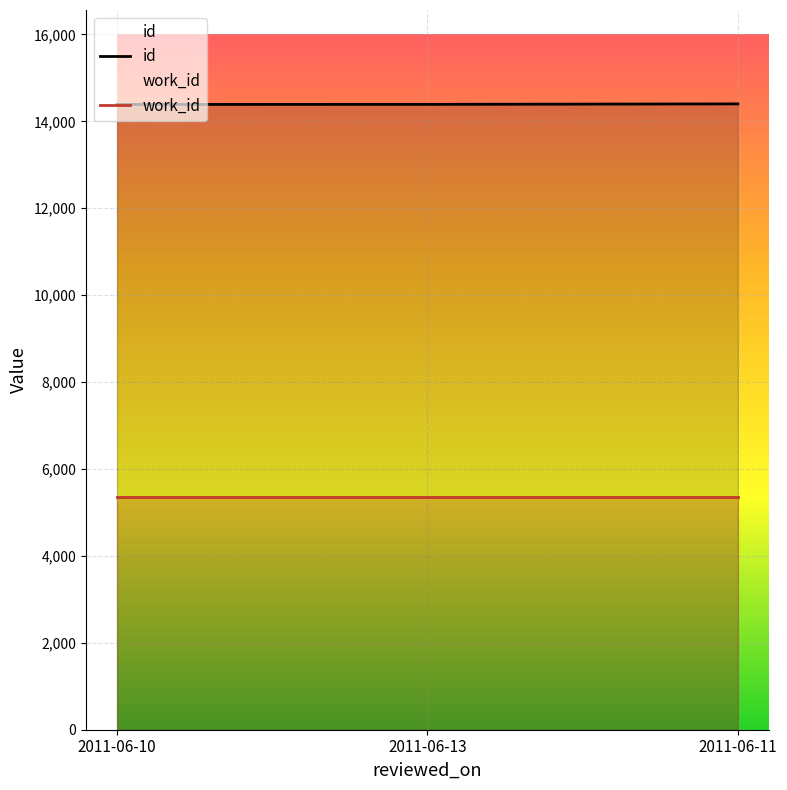

What is the difference between the maximum and minimum values in the id series?

13